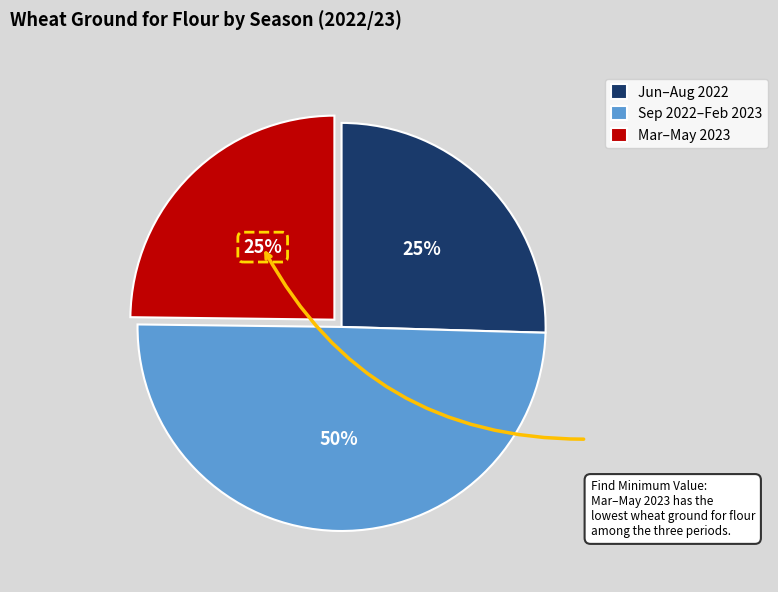

To the nearest percent, what portion does Jun–Aug 2022 represent?

25%